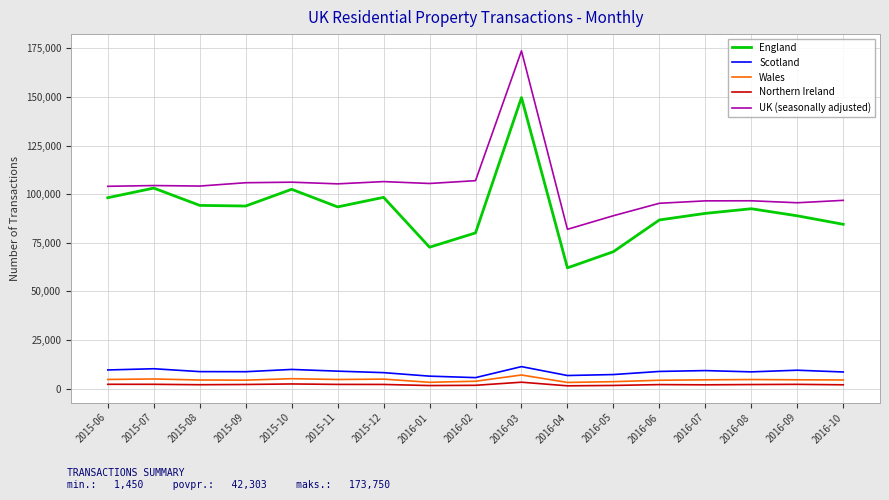

The value of England at 2015-11 is 125177. True or false?

False